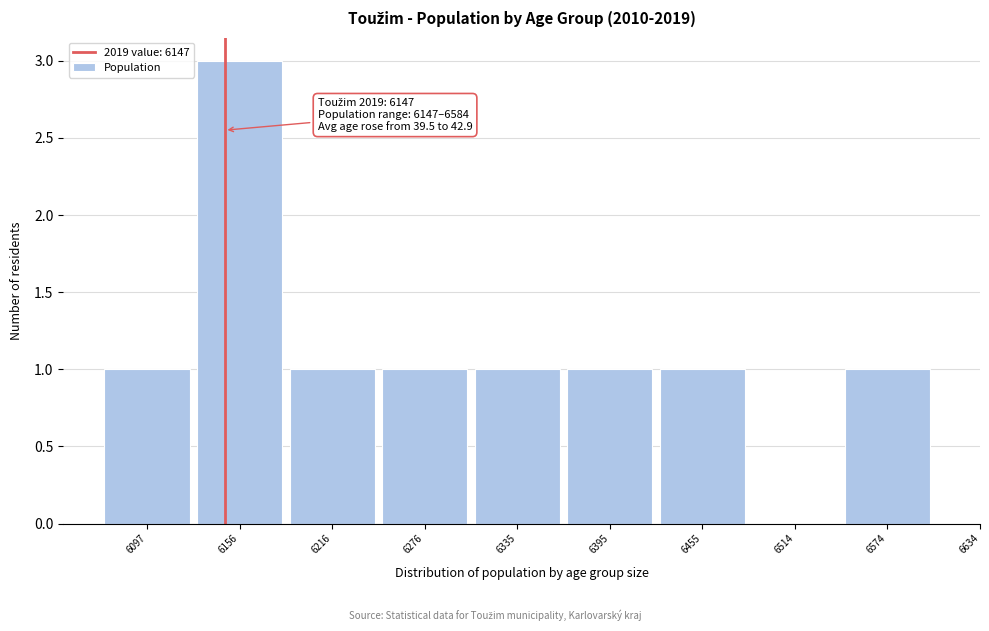

Reading left to right, what are all the values shown in this chart?

6097=1	6156=3	6216=1	6276=1	6335=1	6395=1	6455=1	6514=0	6574=1